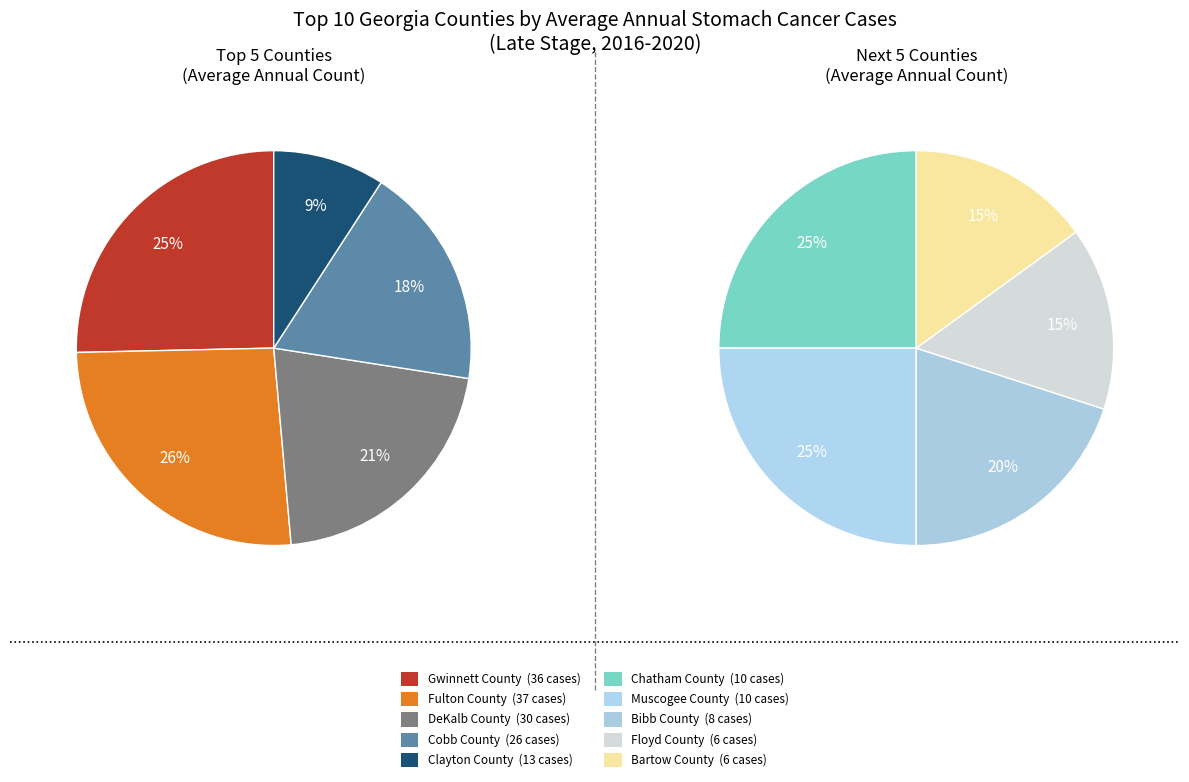

Between Cobb County and Floyd County, which is larger?

Cobb County